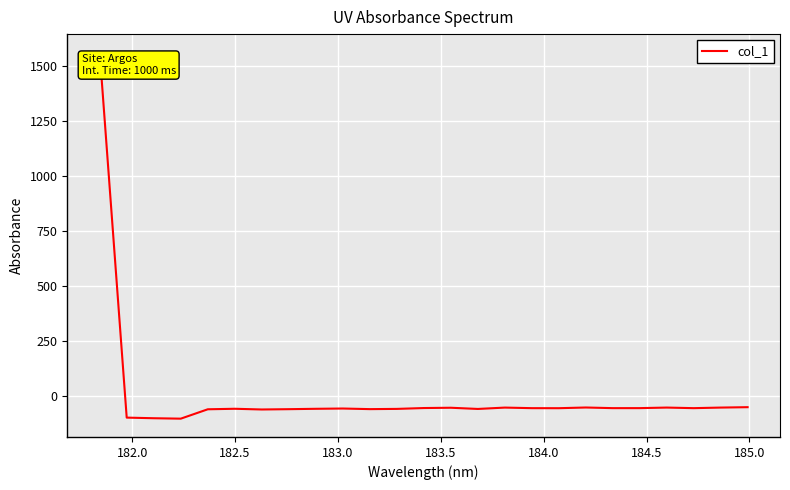

What is the minimum value shown in the chart?

-102.2